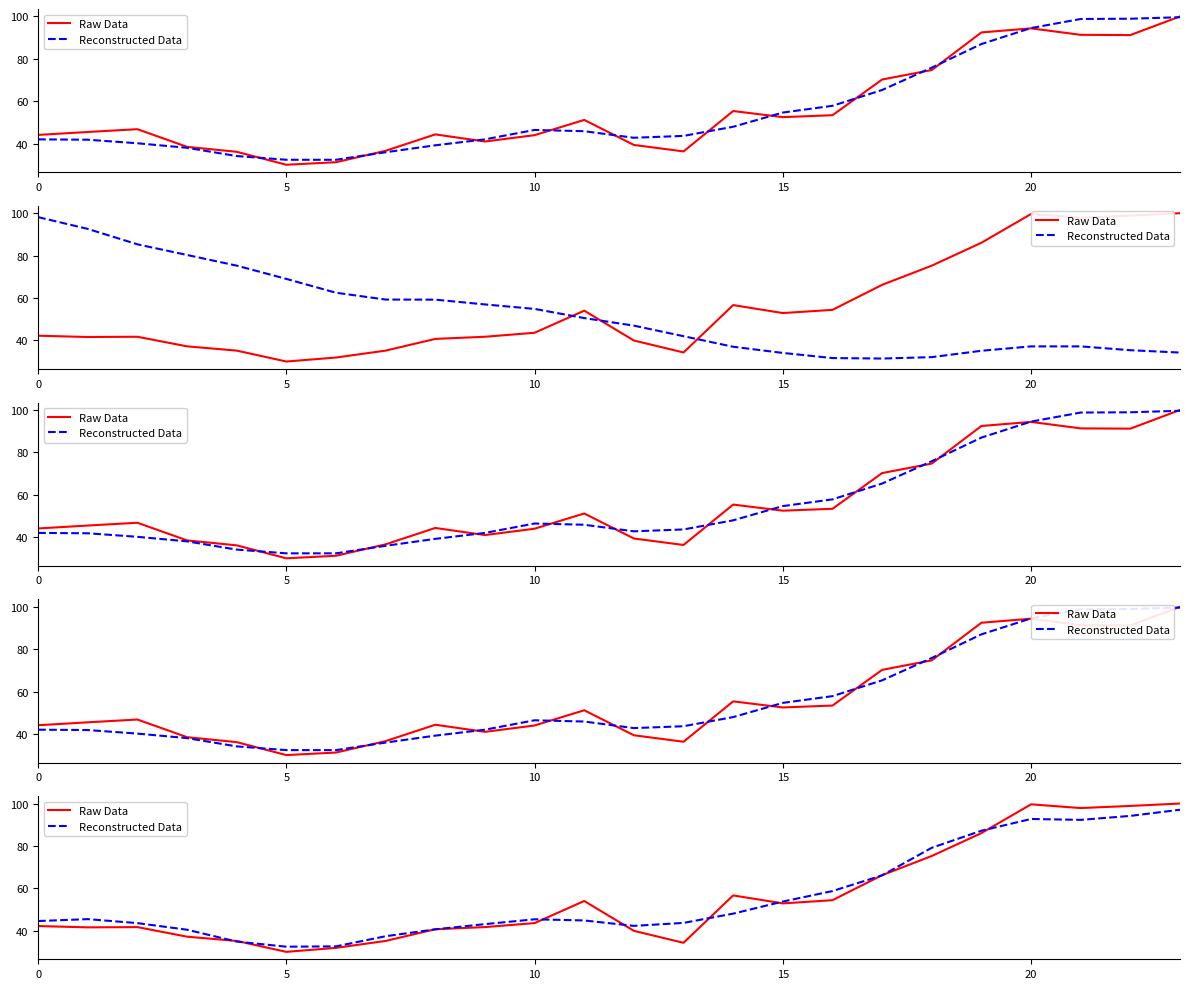

Reading right to left, what are all the values shown in this chart?

Raw Data: 100.0	98.9	97.9	99.6	86.1	75.2	66.2	54.4	52.9	56.6	34.3	39.9	54.0	43.6	41.7	40.7	35.2	31.9	30.0	35.2	37.2	41.7	41.6	42.2
Reconstructed Data: 97.1	94.2	92.3	92.7	87.2	79.1	66.1	58.7	53.7	48.0	43.7	42.3	44.8	45.4	43.1	40.6	37.4	32.6	32.4	34.9	40.4	43.6	45.4	44.5